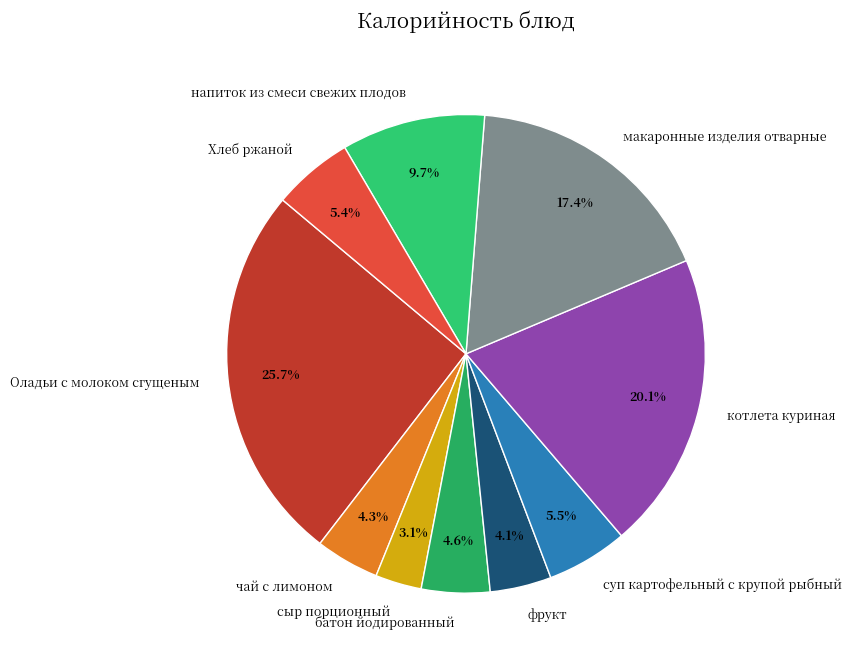

Count the number of slices in the pie.

10